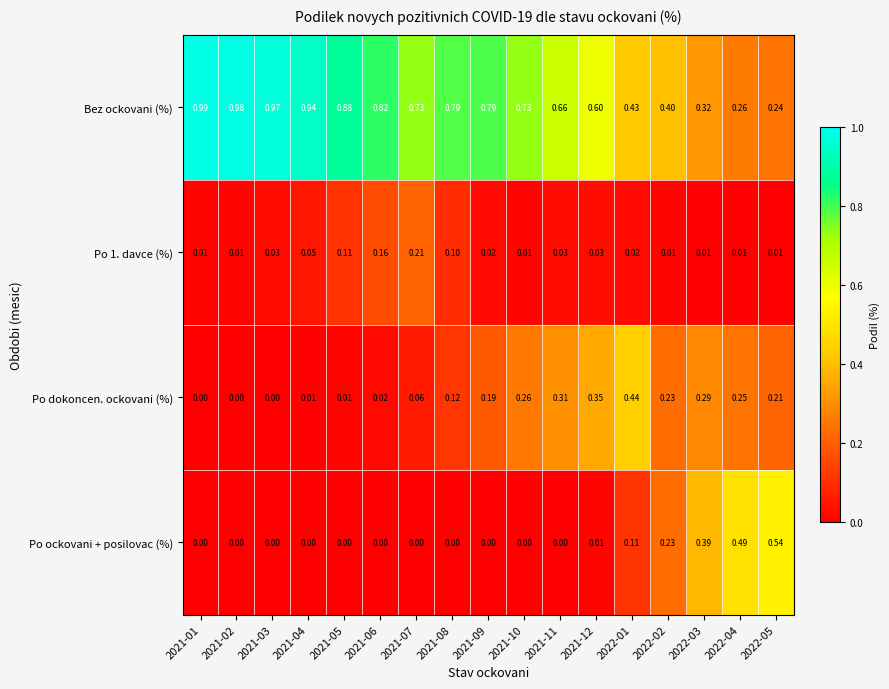

Rank the series at 2022-01 from lowest to highest value.

Po 1. davce (%), Po ockovani + posilovac (%), Bez ockovani (%), Po dokoncen. ockovani (%)